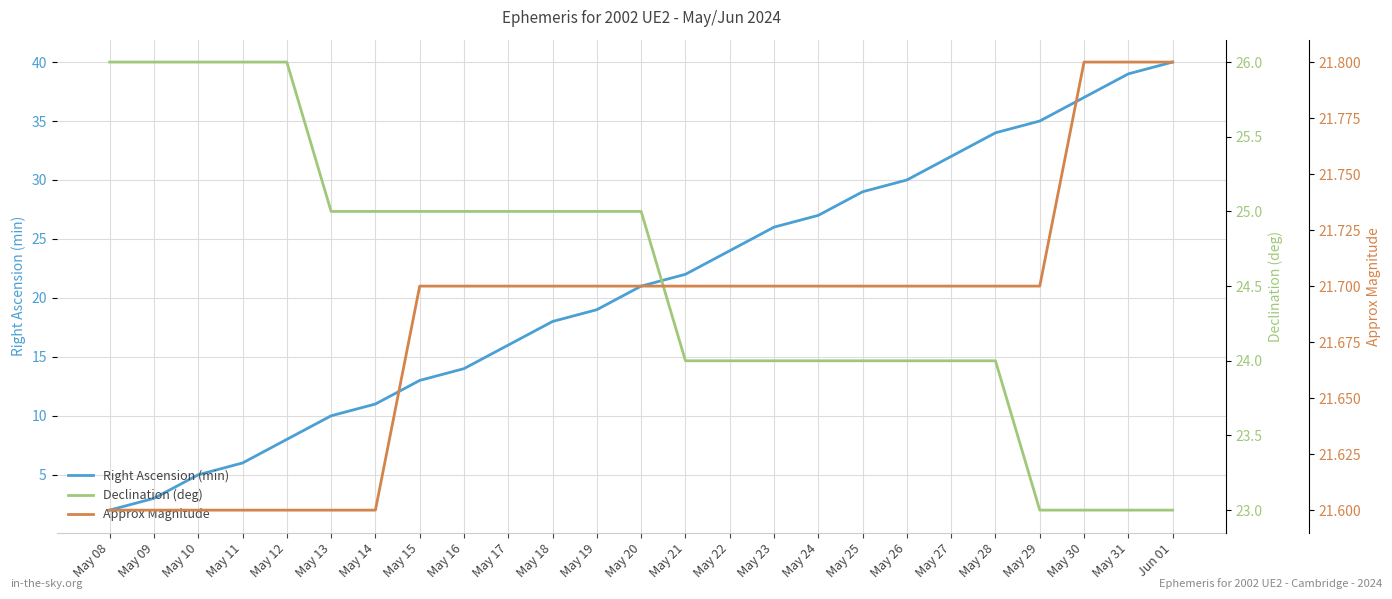

Reading left to right, transcribe all the data shown in this chart.

Right Ascension (min): 2.0	3.0	5.0	6.0	8.0	10.0	11.0	13.0	14.0	16.0	18.0	19.0	21.0	22.0	24.0	26.0	27.0	29.0	30.0	32.0	34.0	35.0	37.0	39.0	40.0
Declination (deg): 26.0	26.0	26.0	26.0	26.0	25.0	25.0	25.0	25.0	25.0	25.0	25.0	25.0	24.0	24.0	24.0	24.0	24.0	24.0	24.0	24.0	23.0	23.0	23.0	23.0
Approx Magnitude: 21.6	21.6	21.6	21.6	21.6	21.6	21.6	21.7	21.7	21.7	21.7	21.7	21.7	21.7	21.7	21.7	21.7	21.7	21.7	21.7	21.7	21.7	21.8	21.8	21.8